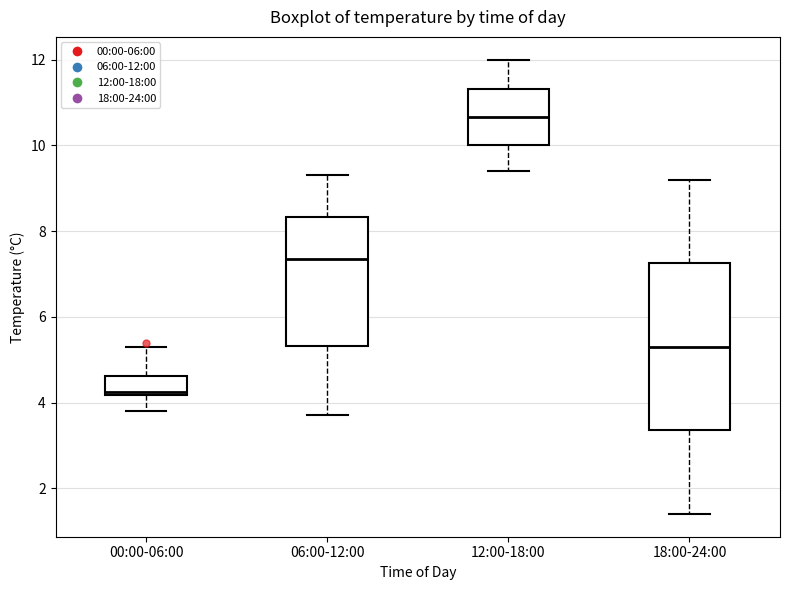

Which box's median line is the highest?

12:00-18:00